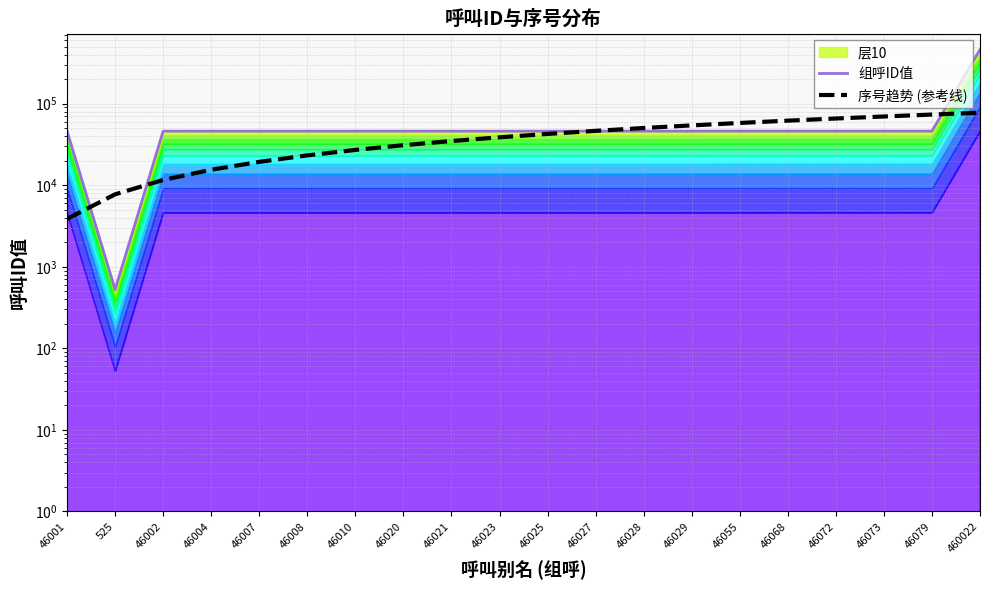

Rank the categories by 组呼ID值 value from lowest to highest.

525, 46001, 46002, 46004, 46007, 46008, 46010, 46020, 46021, 46023, 46025, 46027, 46028, 46029, 46055, 46068, 46072, 46073, 46079, 460022